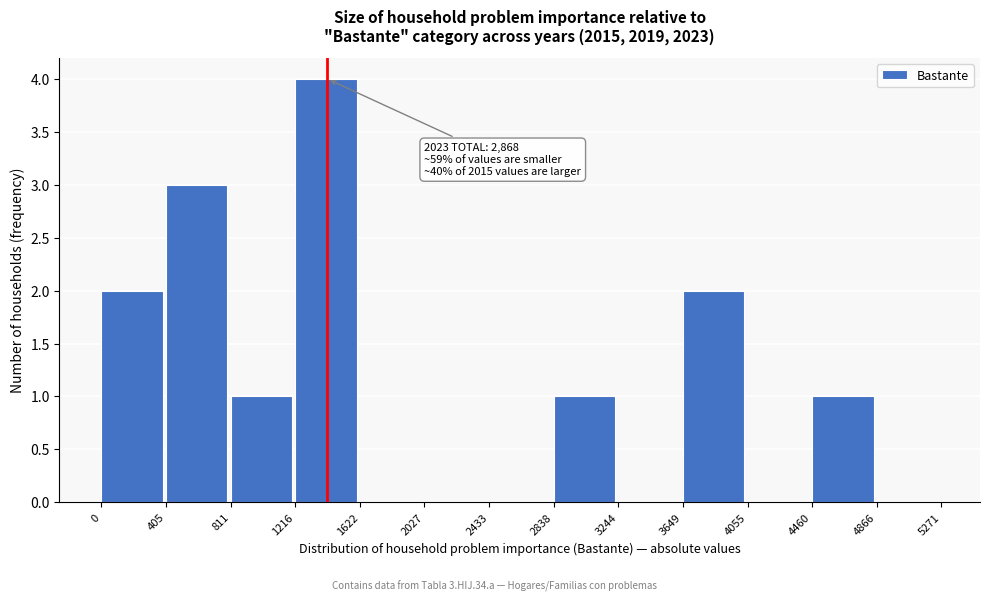

Over which range of the x-axis is the bar tallest?

1216 to 1622